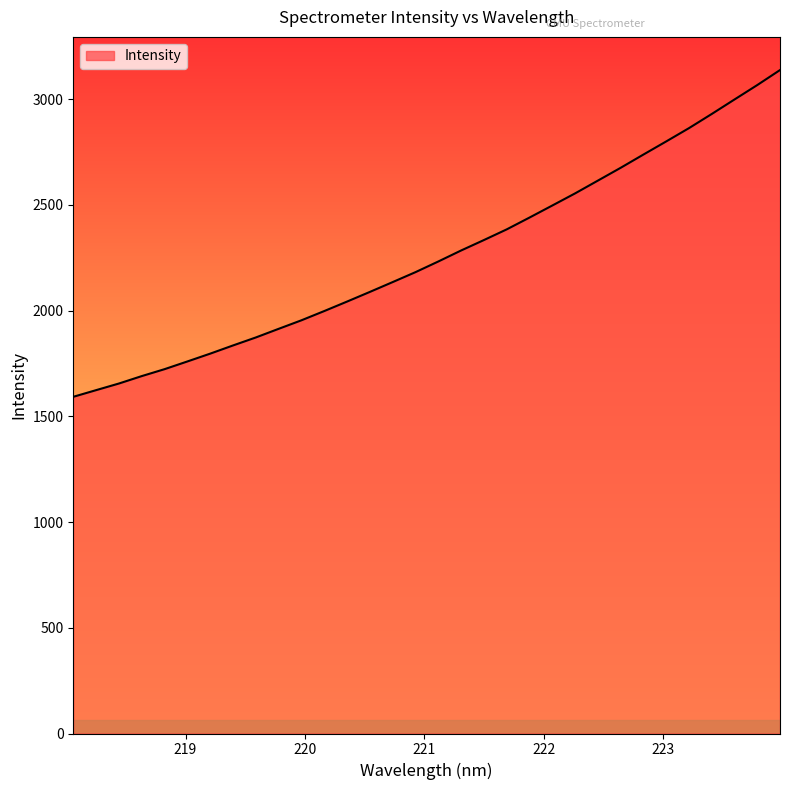

Does the chart have visible grid lines?

No